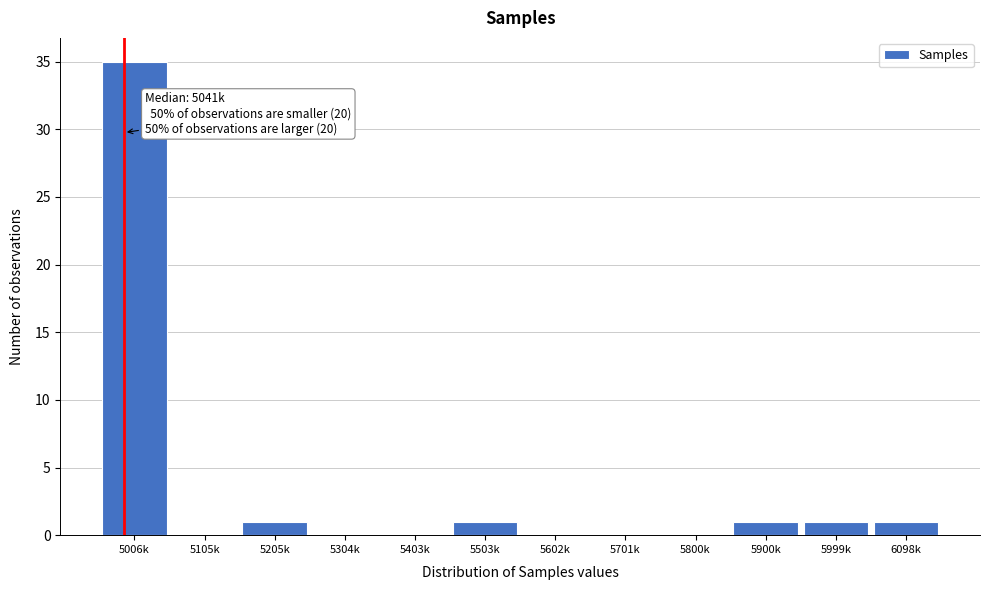

Reading right to left, list all the values displayed in this chart.

6098k=1	5999k=1	5900k=1	5800k=0	5701k=0	5602k=0	5503k=1	5403k=0	5304k=0	5205k=1	5105k=0	5006k=35